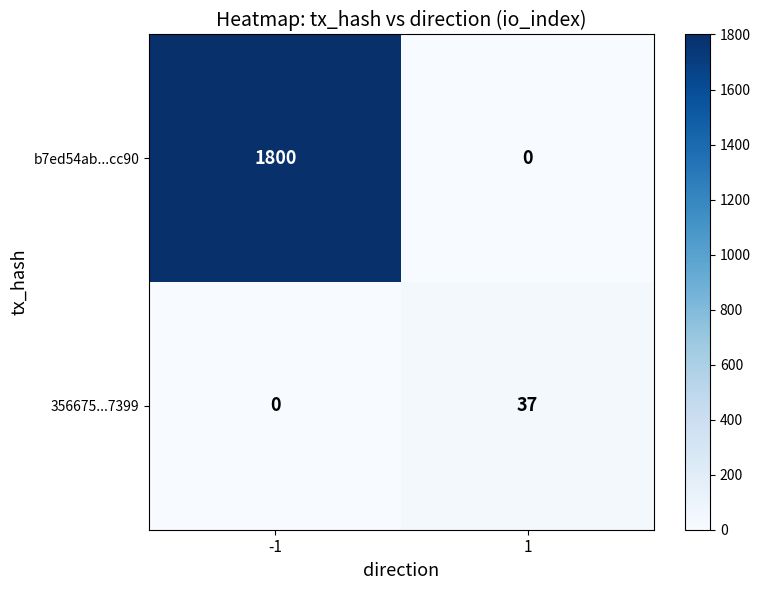

At which category is the sum across all series the highest?

-1